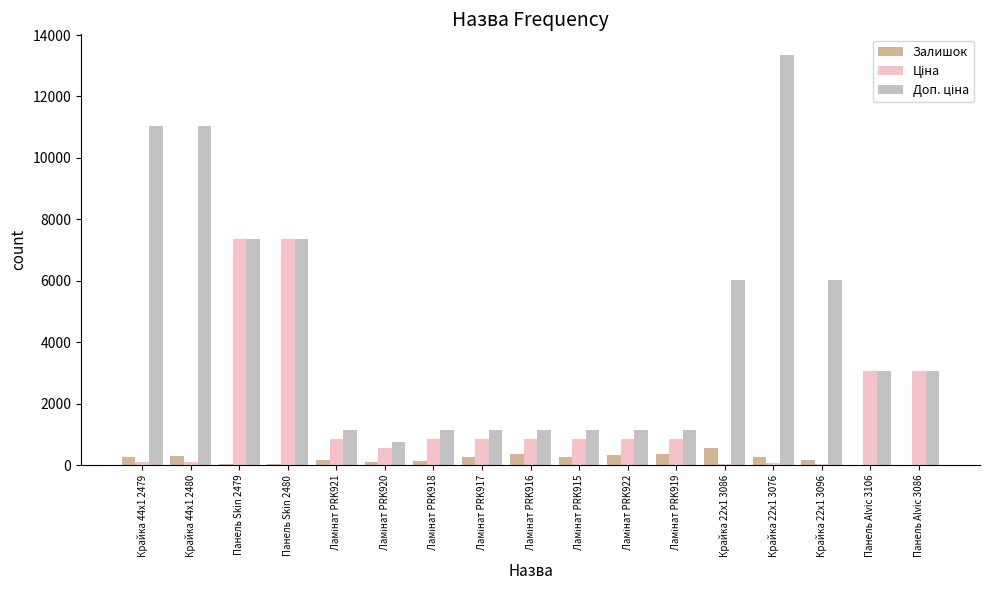

The value of Залишок at Крайка 44x1 2480 is 300.0. True or false?

True